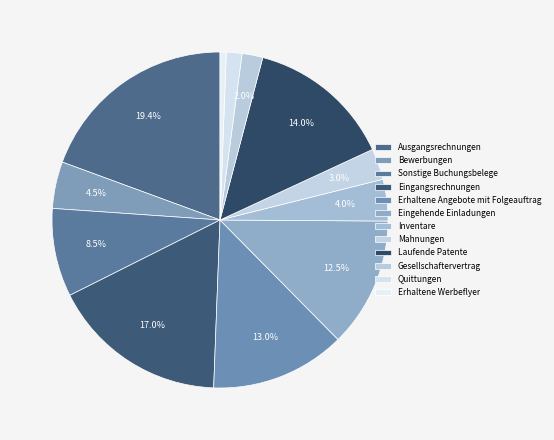

To the nearest percent, what portion does Erhaltene Angebote mit Folgeauftrag represent?

13%